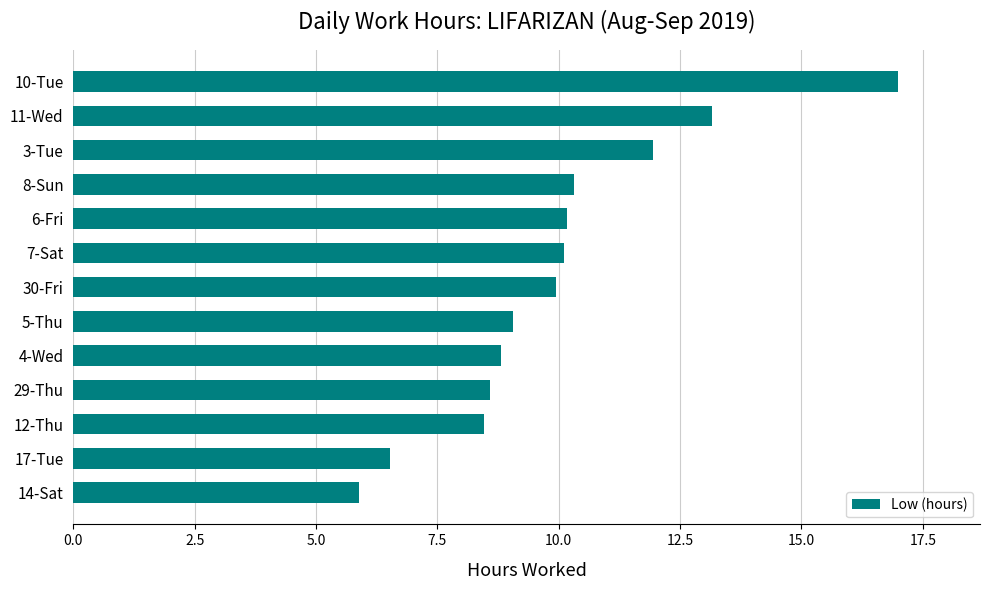

Where is the data nearest to the value 11?

8-Sun